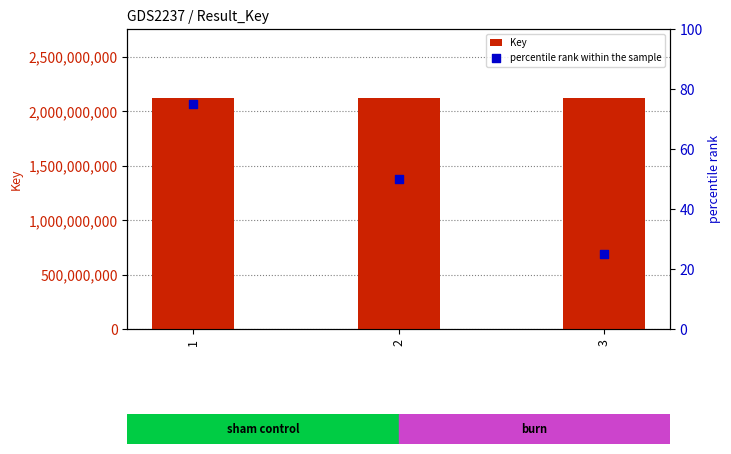

Is the value of percentile rank within the sample at 1 greater than the value of Key at 3?

No